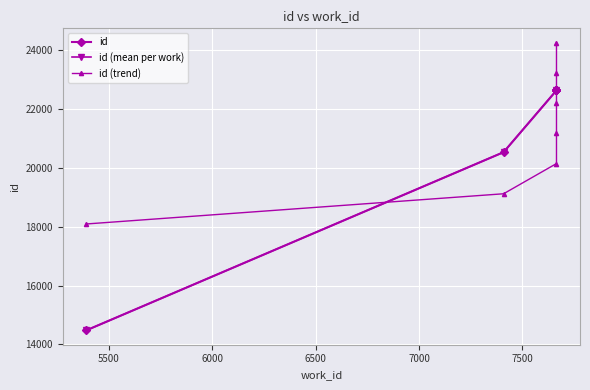

Which label corresponds to the largest value in the chart?

7665